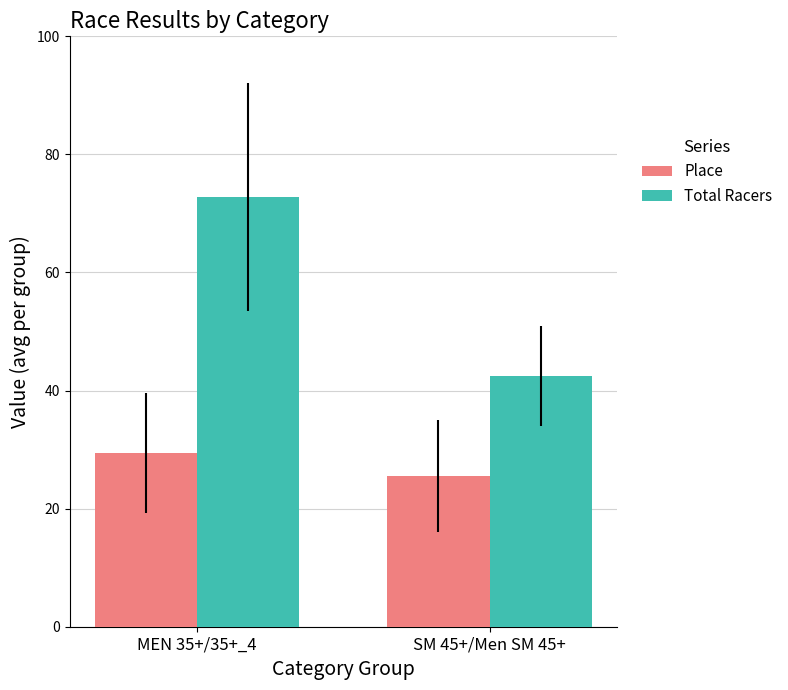

Which category has the highest value across all series?

MEN 35+/35+_4